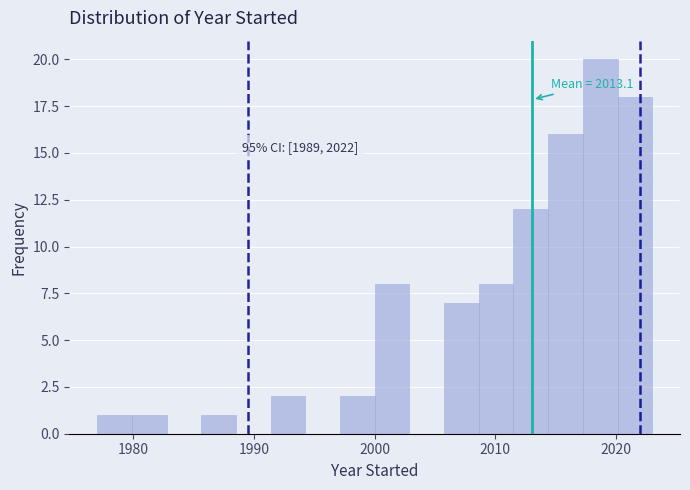

Read against the x-axis, roughly where is the centre of the tallest bar?

2019